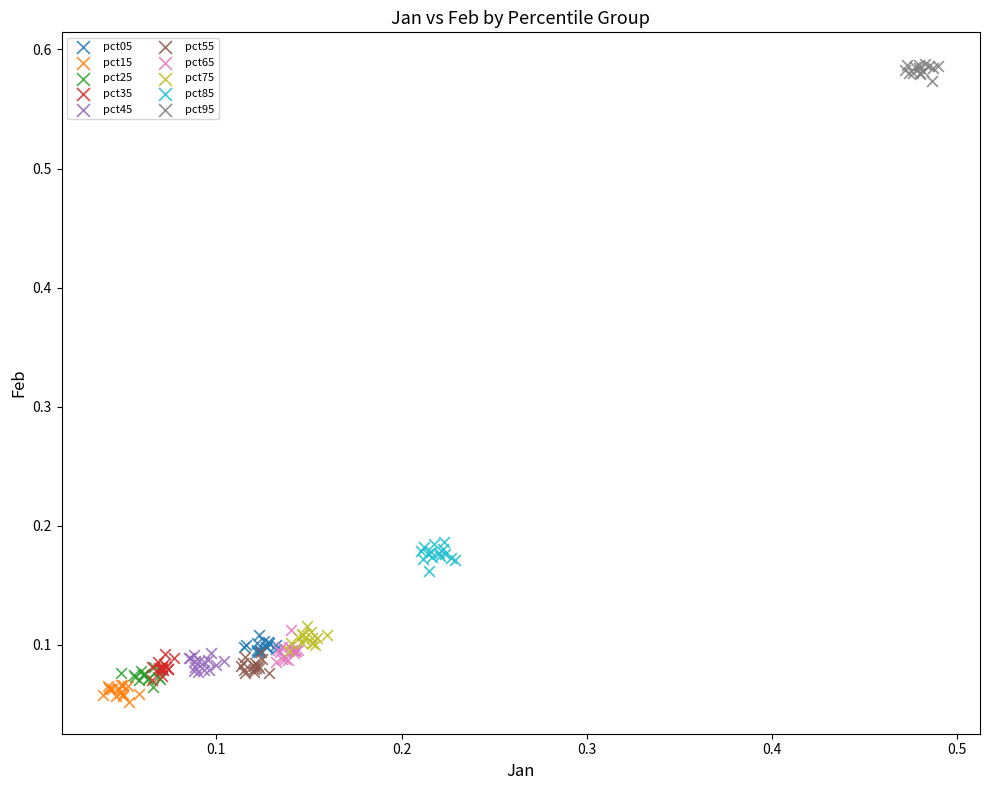

Which series reaches the maximum Y coordinate?

pct95